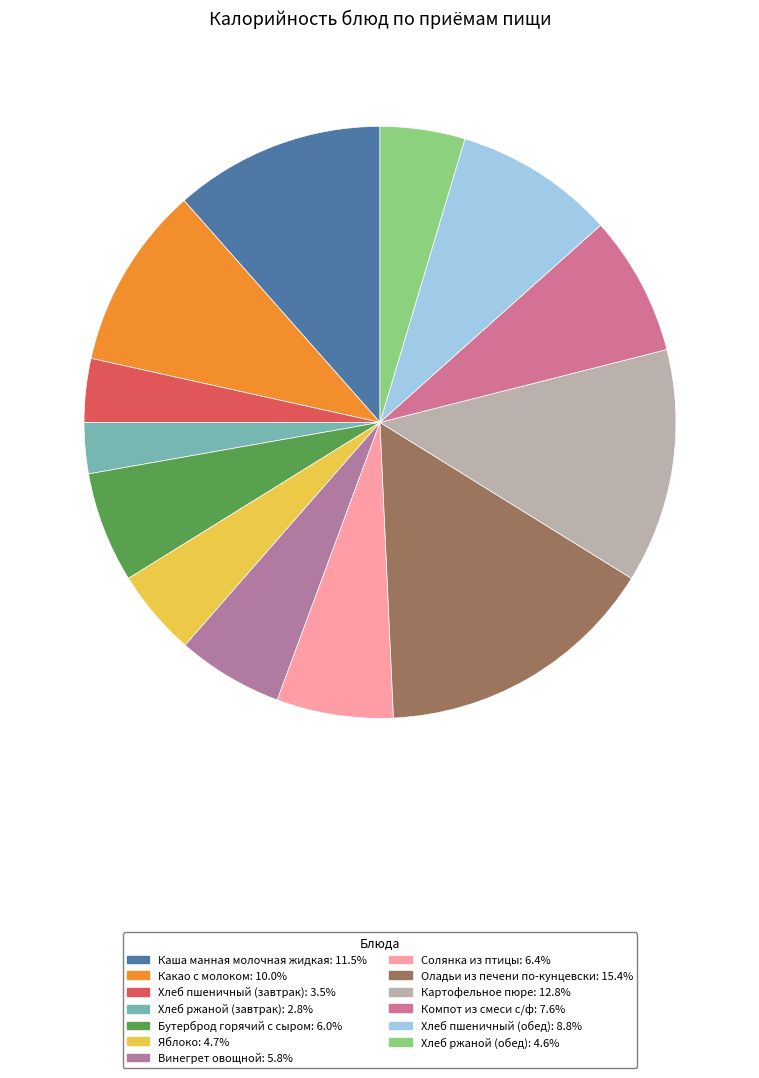

To the nearest percent, what percentage of the pie is Компот из смеси с/ф?

8%